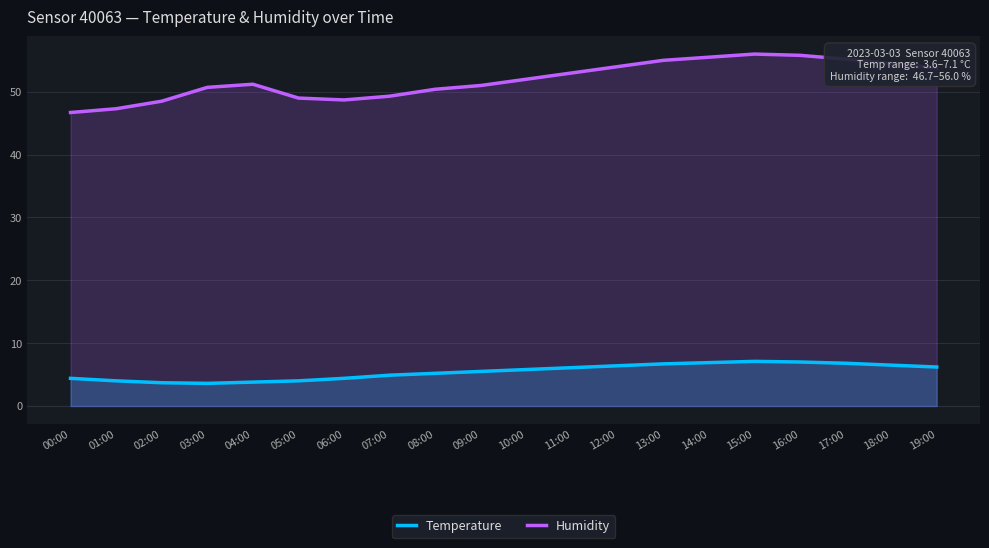

Which category has the highest value in the Temperature series?

15:00